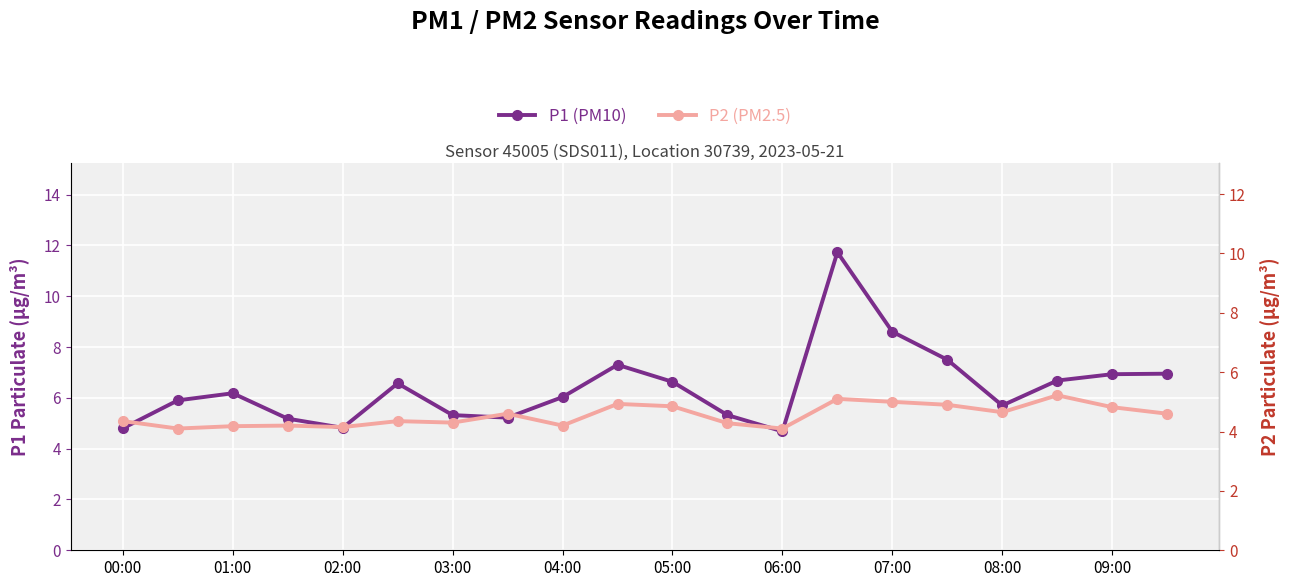

The value of P2 (PM2.5) at 02:00 is 2.1. True or false?

False